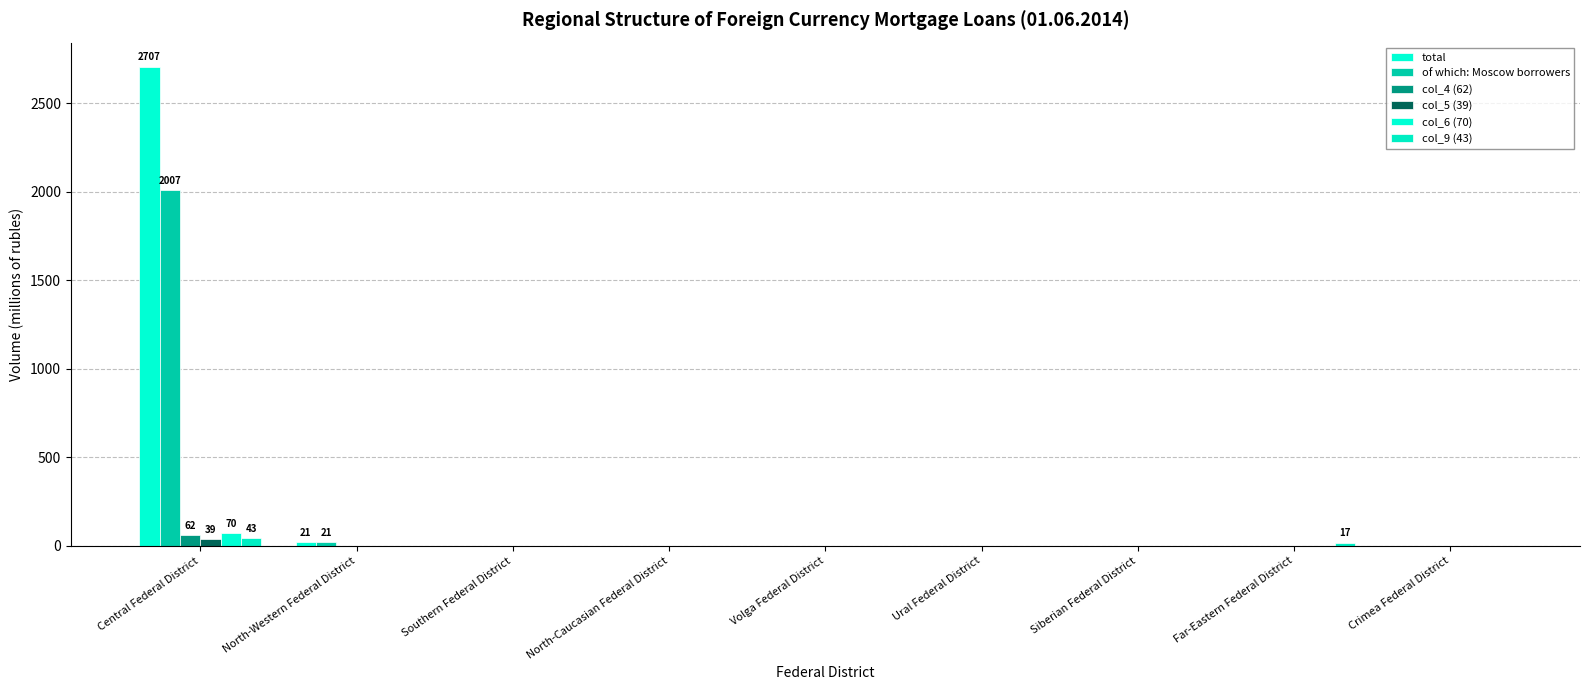

Count the number of categories in the chart.

9